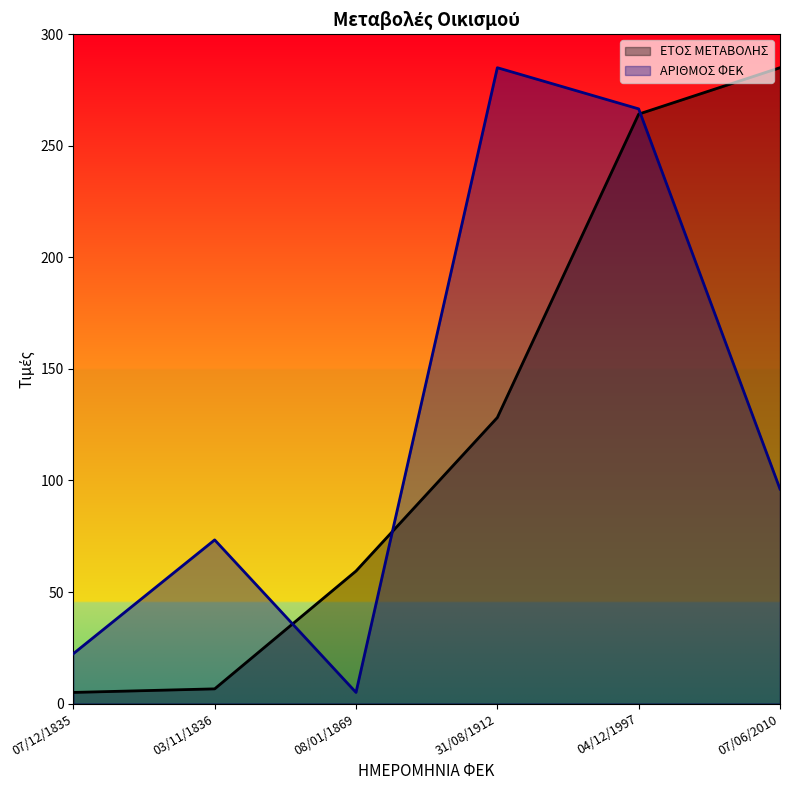

What is the label of the 3rd point from the left?

08/01/1869